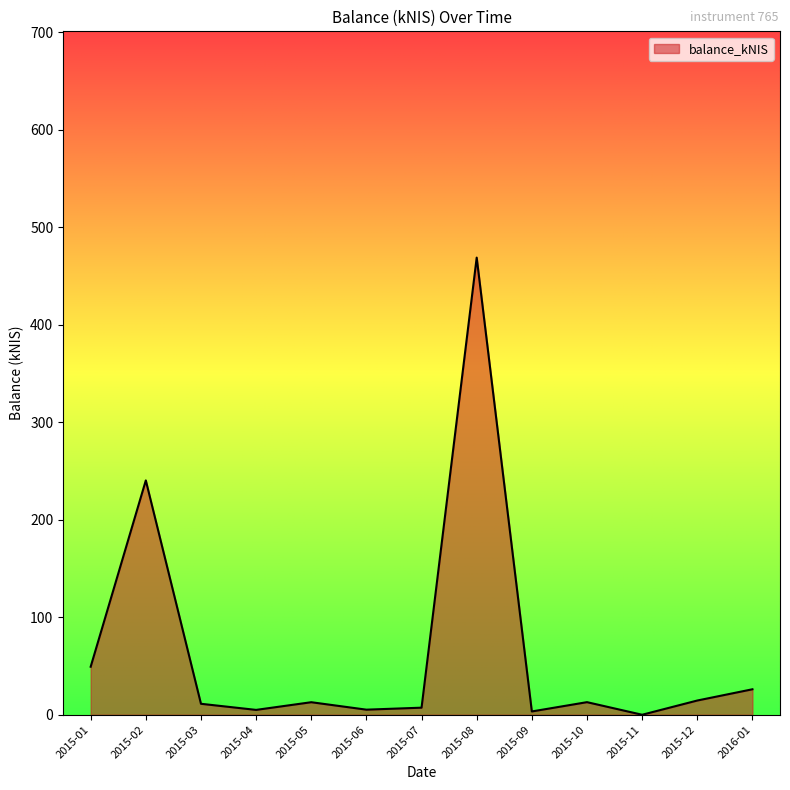

What is the greatest value displayed?

469.0